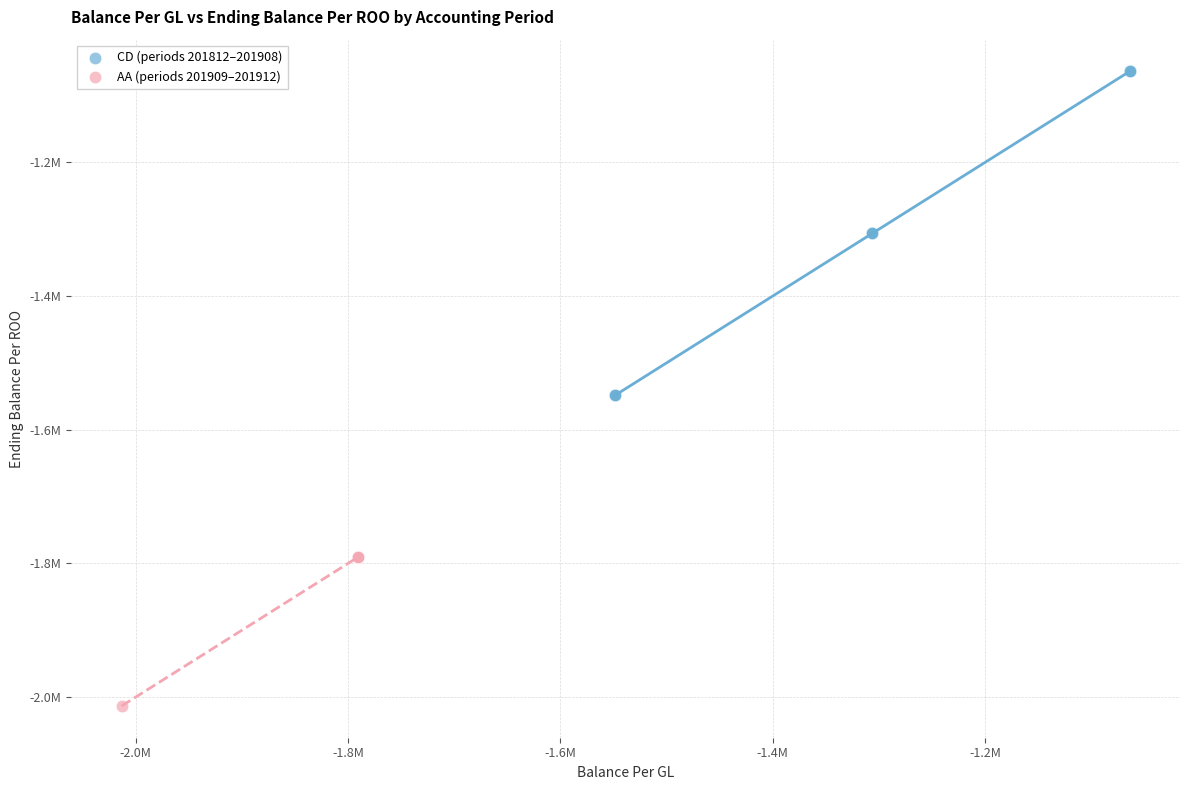

What are all the series names shown in the legend?

CD (periods 201812–201908), AA (periods 201909–201912)